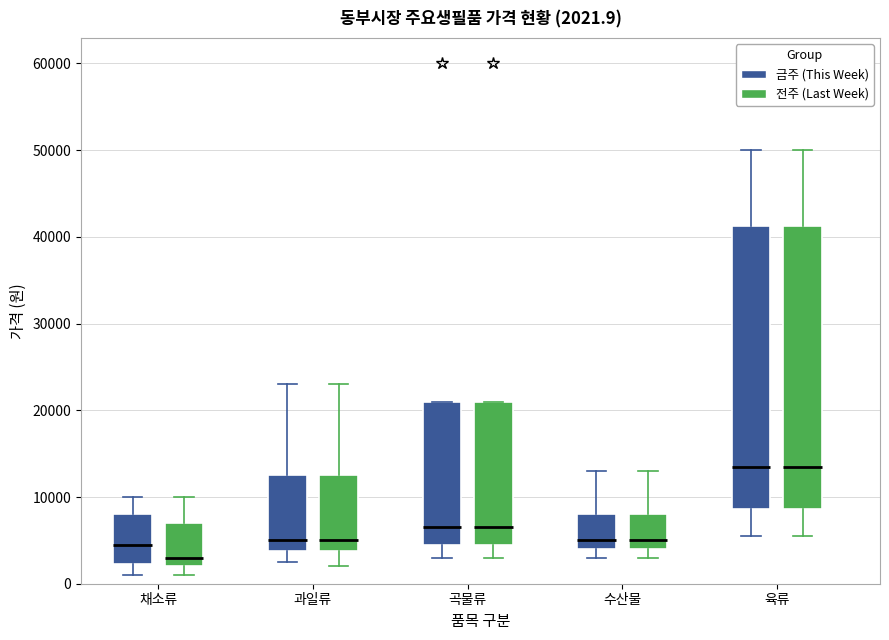

Which box has the lowest median line?

채소류 (전주 (Last Week))